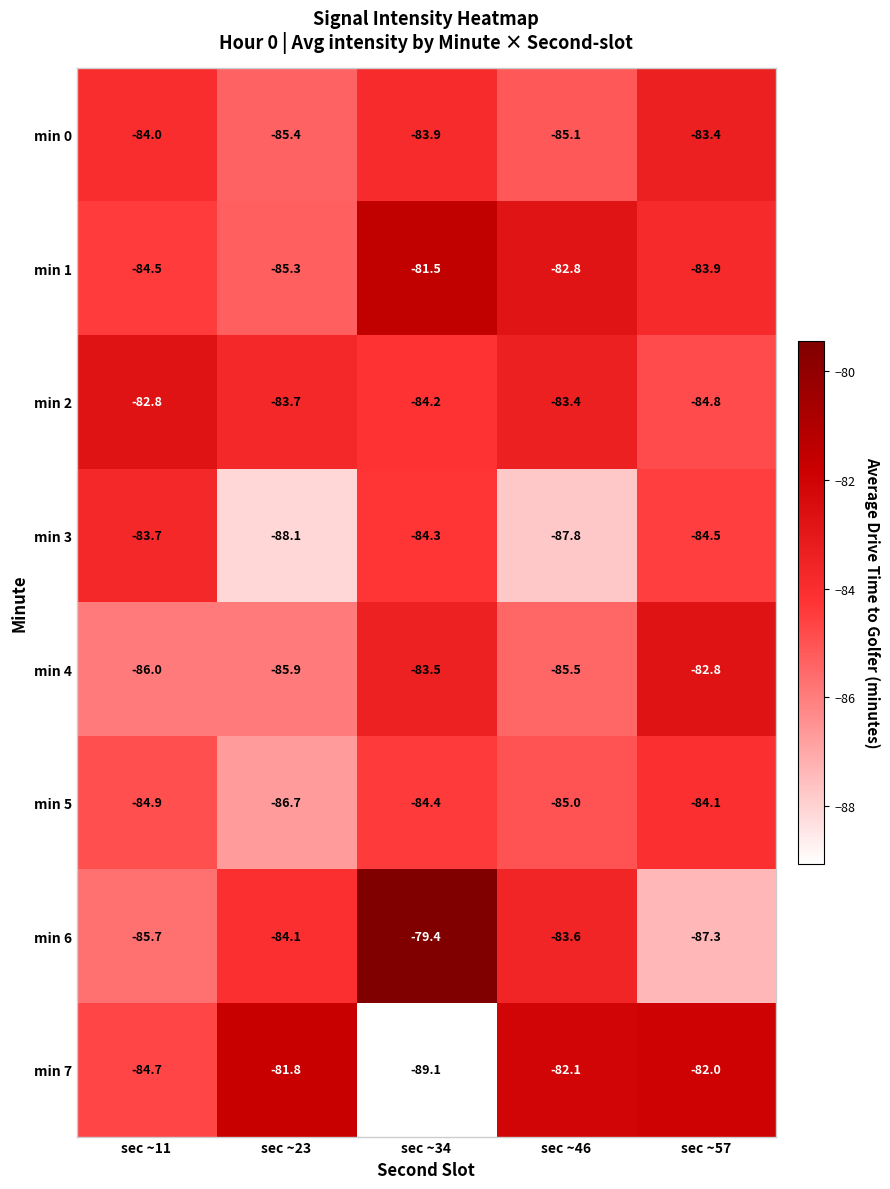

At which category does the chart reach its peak across all series?

sec ~34